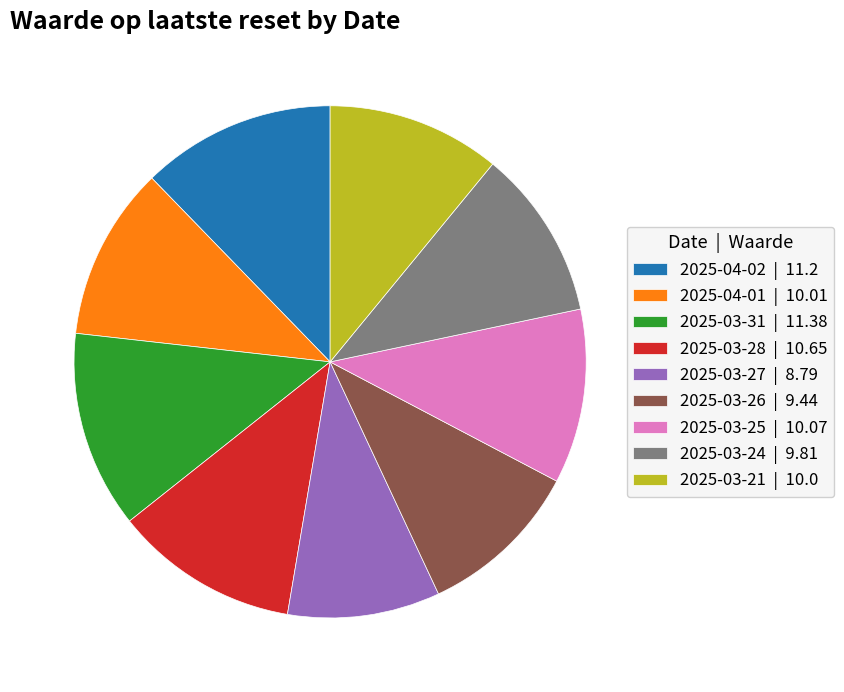

Count the number of slices in the pie.

9